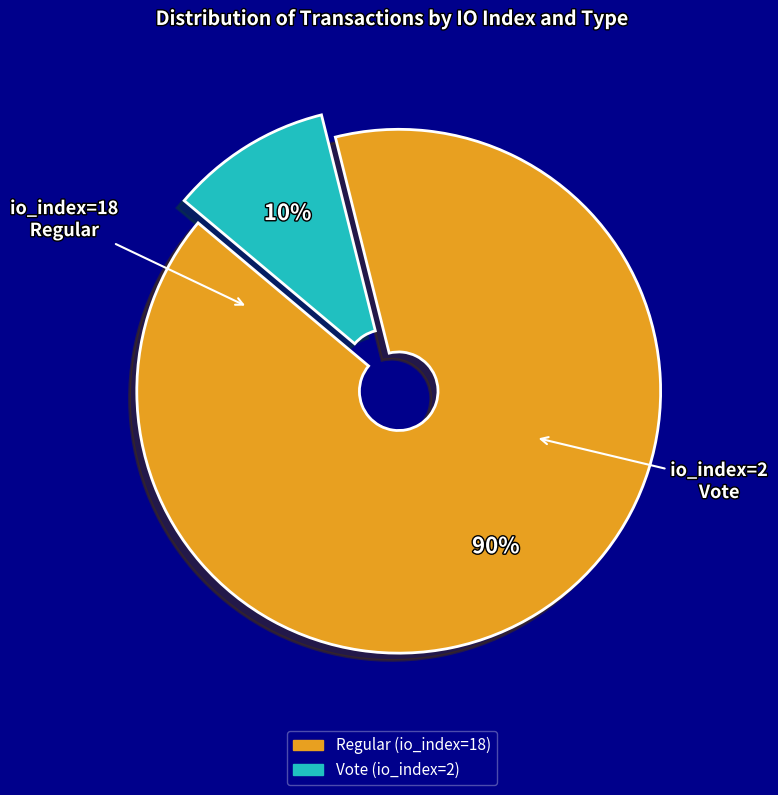

To the nearest percent, what is the combined percentage of Vote (io_index=2) and Regular (io_index=18)?

100%